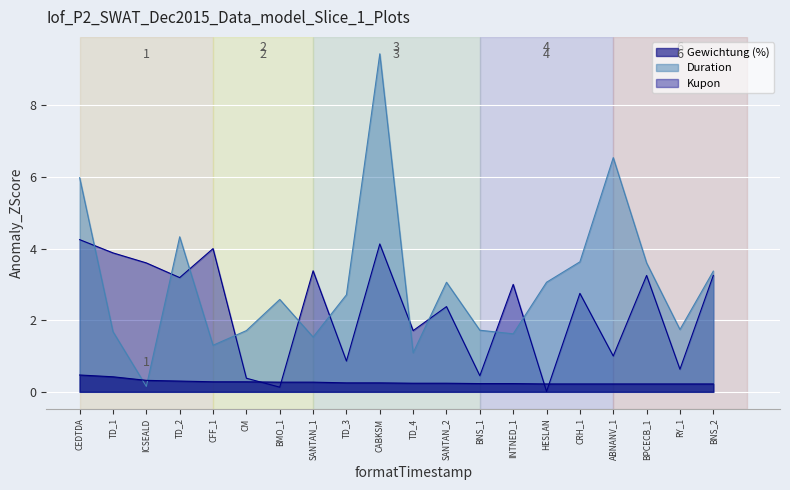

Reading right to left, extract all data points from this chart.

Gewichtung (%): BNS_2=0.2	RY_1=0.2	BPCECB_1=0.2	ABNANV_1=0.2	CRH_1=0.2	HESLAN=0.2	INTNED_1=0.2	BNS_1=0.2	SANTAN_2=0.2	TD_4=0.2	CABKSM=0.2	TD_3=0.2	SANTAN_1=0.3	BMO_1=0.3	CM=0.3	CFF_1=0.3	TD_2=0.3	ICSEALD=0.3	TD_1=0.4	CEDTDA=0.5
Duration: BNS_2=3.4	RY_1=1.7	BPCECB_1=3.6	ABNANV_1=6.5	CRH_1=3.6	HESLAN=3.1	INTNED_1=1.6	BNS_1=1.7	SANTAN_2=3.1	TD_4=1.1	CABKSM=9.4	TD_3=2.7	SANTAN_1=1.5	BMO_1=2.6	CM=1.7	CFF_1=1.3	TD_2=4.3	ICSEALD=0.1	TD_1=1.7	CEDTDA=6.0
Kupon: BNS_2=3.2	RY_1=0.6	BPCECB_1=3.2	ABNANV_1=1.0	CRH_1=2.8	HESLAN=0.0	INTNED_1=3.0	BNS_1=0.5	SANTAN_2=2.4	TD_4=1.7	CABKSM=4.1	TD_3=0.9	SANTAN_1=3.4	BMO_1=0.1	CM=0.4	CFF_1=4.0	TD_2=3.2	ICSEALD=3.6	TD_1=3.9	CEDTDA=4.2